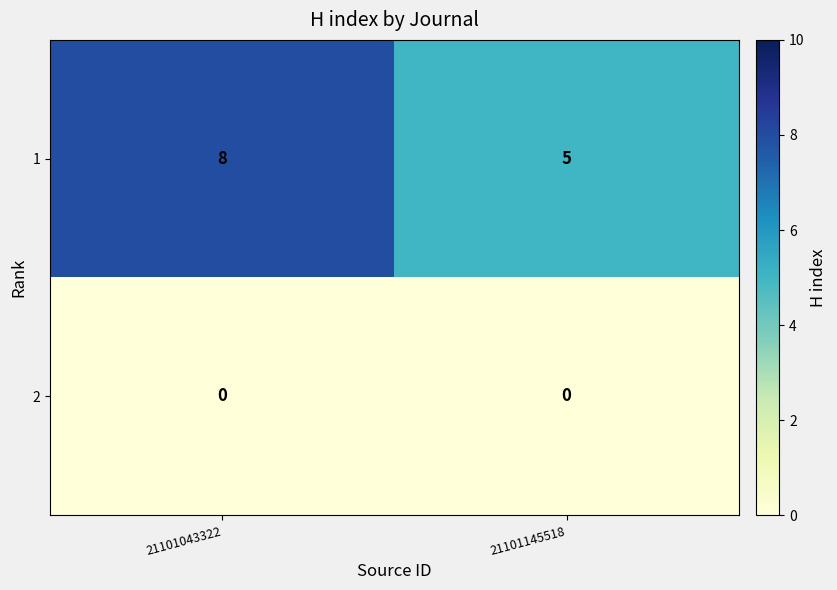

True or false: 2 has a value of 0 at 21101145518.

True